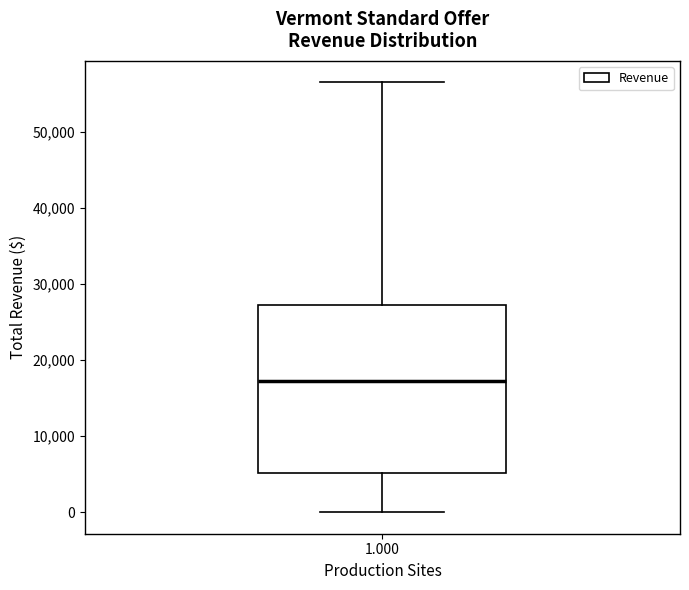

Transcribe this box plot: give where the median line is, the range the box spans, and where the two whiskers end, as read against the y-axis. The values are not printed on the chart, so give them approximately, as read against the axis.

median 17000, box 5000 to 27000, whiskers 0 to 57000